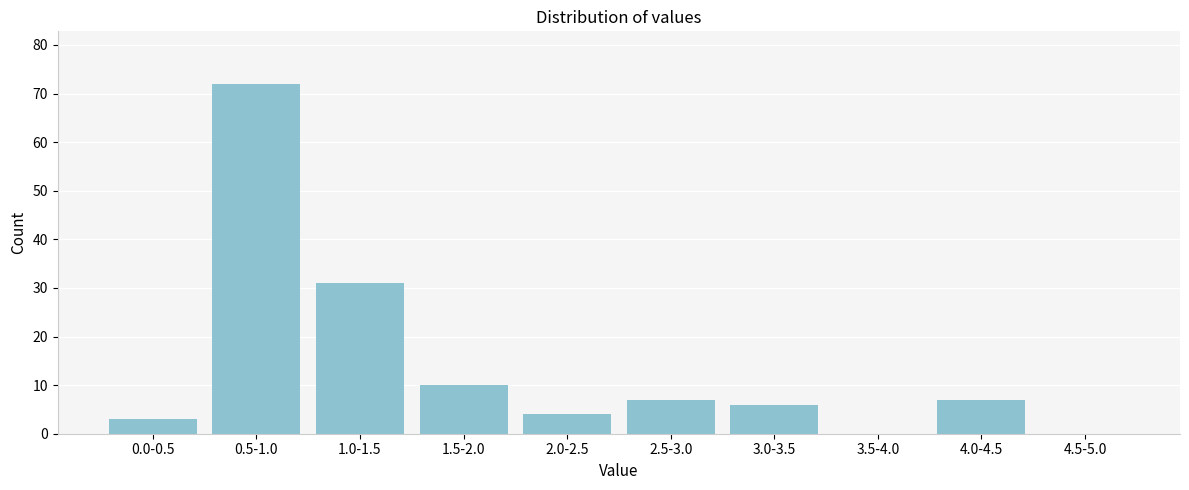

Reading right to left, what are all the values shown in this chart?

4.5-5.0=0	4.0-4.5=7	3.5-4.0=0	3.0-3.5=6	2.5-3.0=7	2.0-2.5=4	1.5-2.0=10	1.0-1.5=31	0.5-1.0=72	0.0-0.5=3